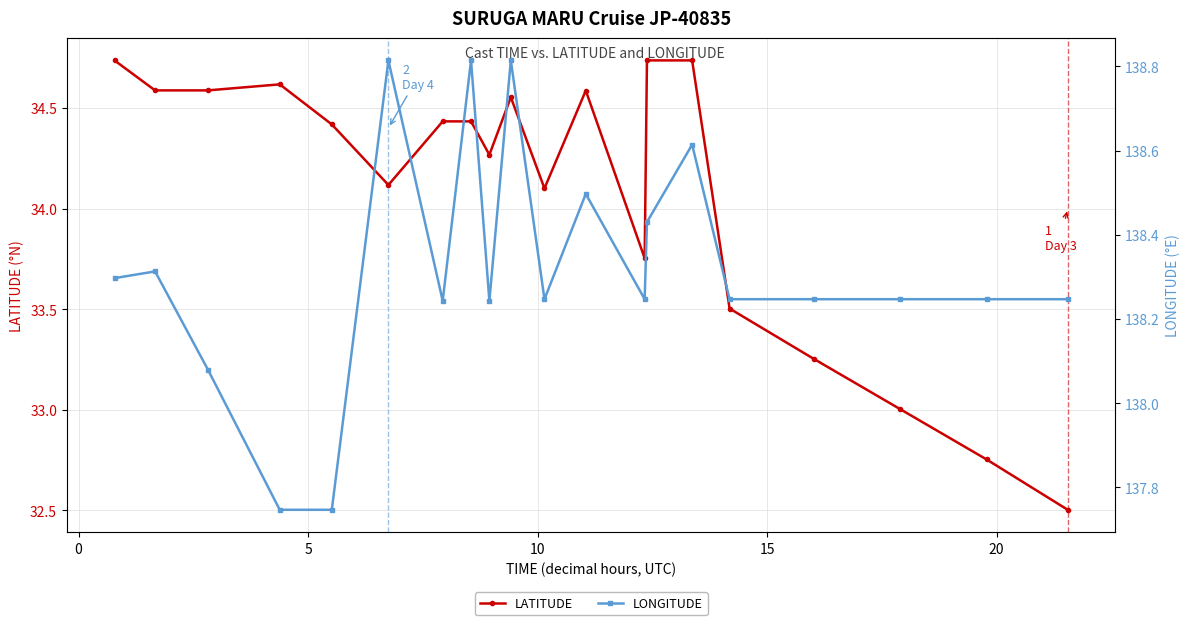

True or false: LATITUDE has more than 2 points higher than both neighbors.

True